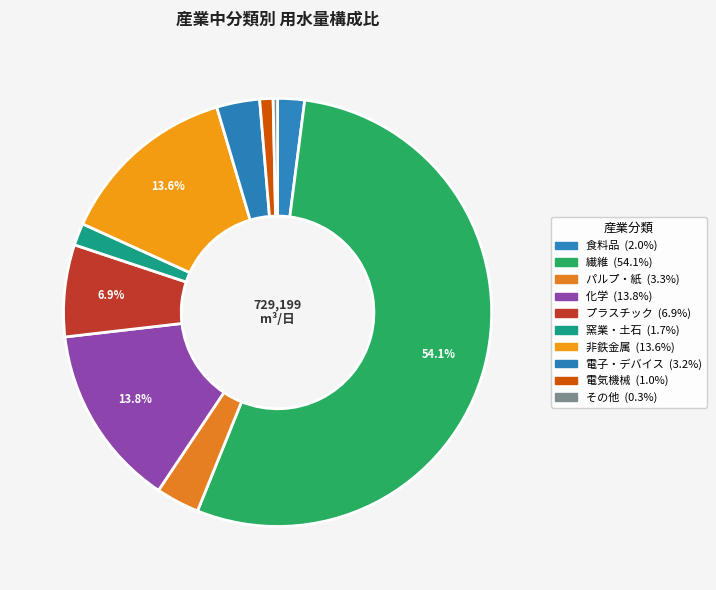

Count the number of slices in the pie.

10